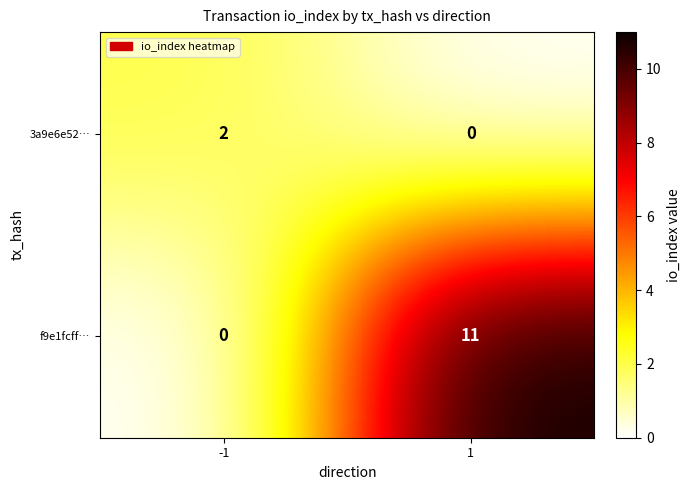

Reading left to right, what are all the values shown in this chart?

3a9e6e52…: 2	0
f9e1fcff…: 0	11